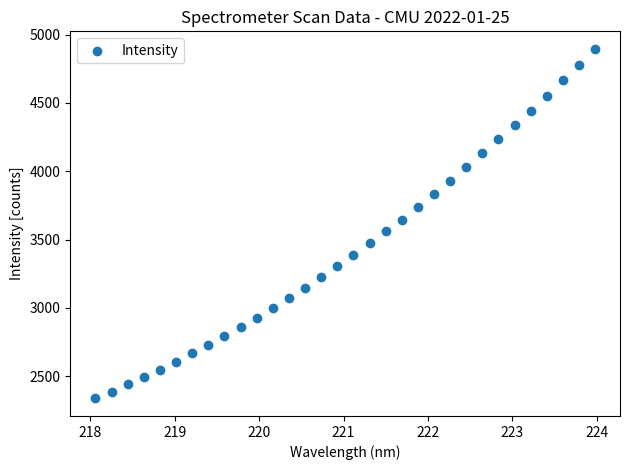

What is the range of Y values (max minus min)?

2559.8